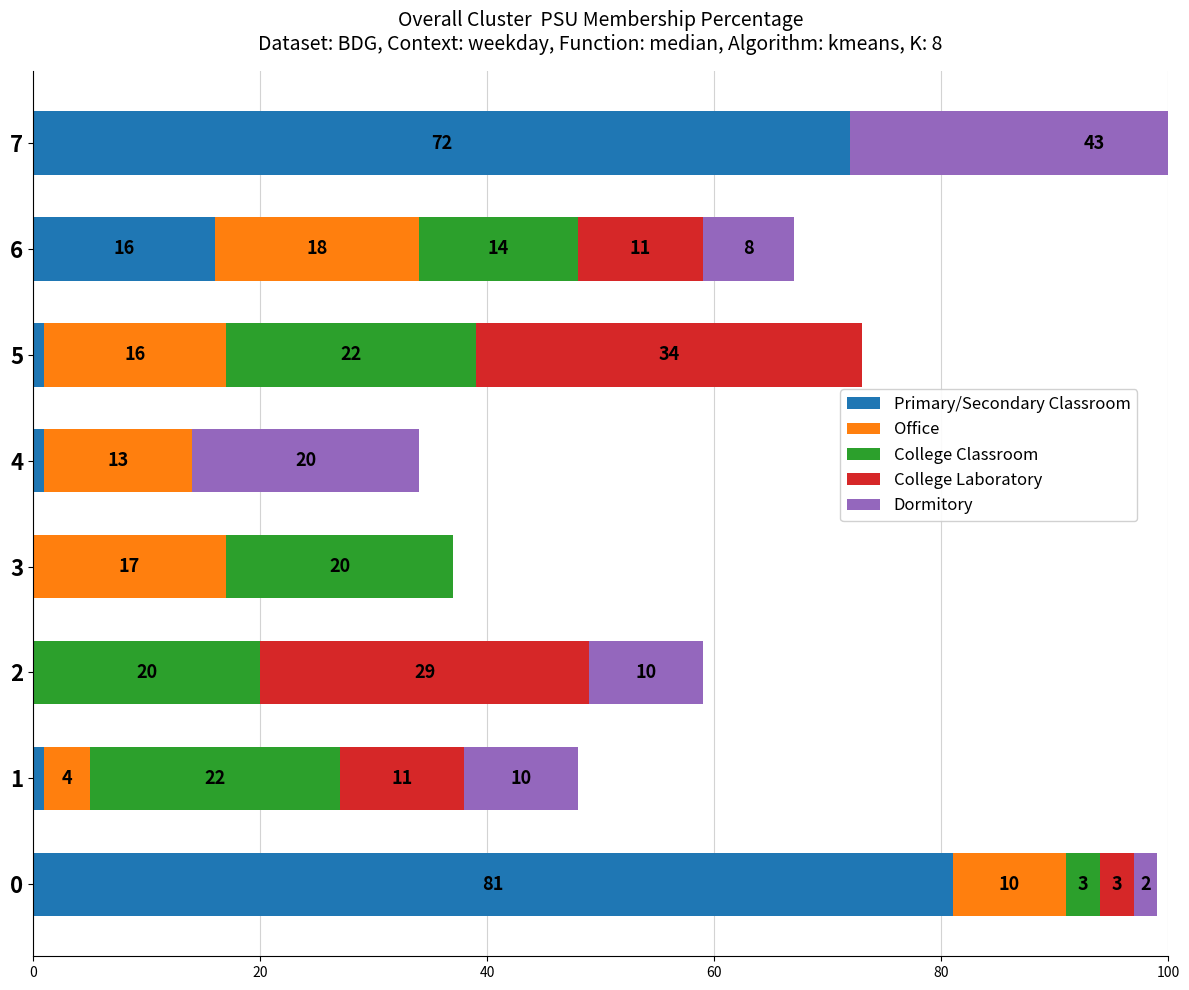

What are all the series names shown in the legend?

Primary/Secondary Classroom, Office, College Classroom, College Laboratory, Dormitory